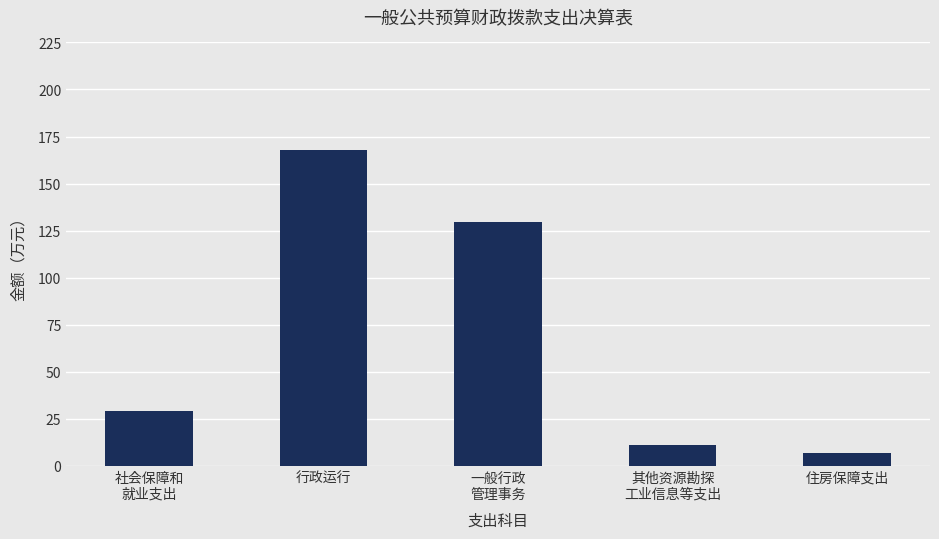

At which label does the data first exceed 28?

社会保障和
就业支出